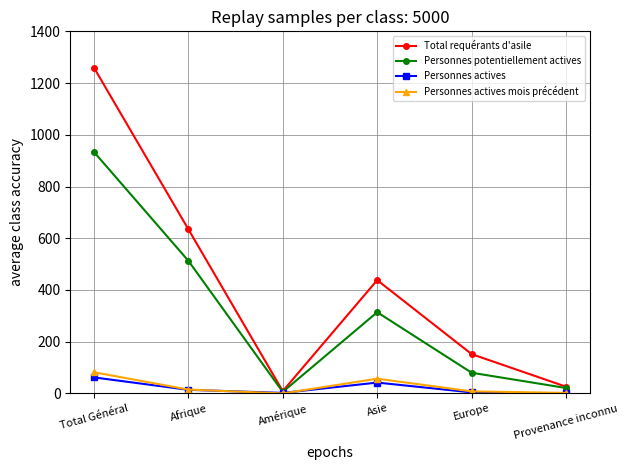

Is it true that Personnes actives mois précédent equals 0 at Amérique?

True